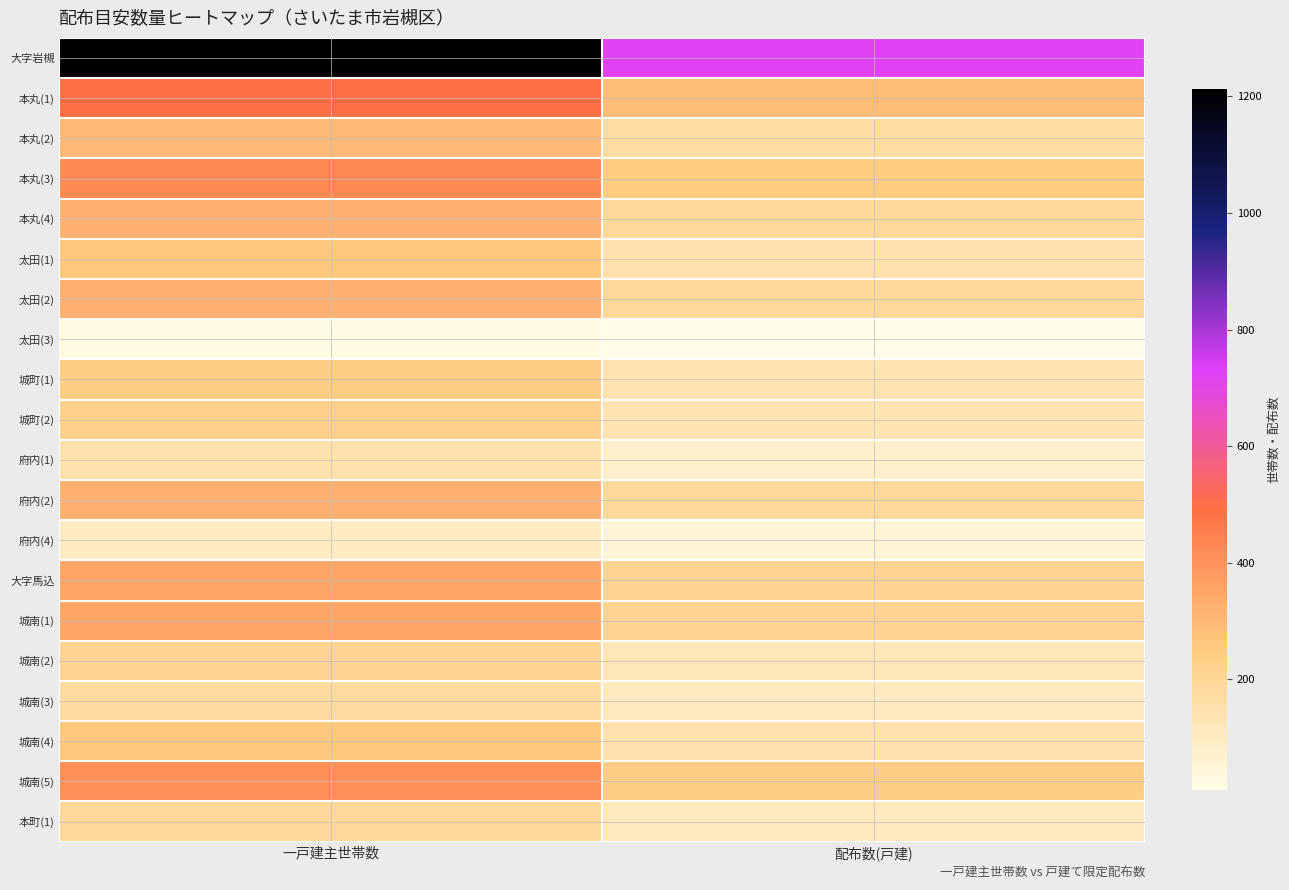

Reading right to left, what are all the values shown in this chart?

大字岩槻: 配布数(戸建)=720	一戸建主世帯数=1212
本丸(1): 配布数(戸建)=290	一戸建主世帯数=498
本丸(2): 配布数(戸建)=170	一戸建主世帯数=295
本丸(3): 配布数(戸建)=250	一戸建主世帯数=427
本丸(4): 配布数(戸建)=190	一戸建主世帯数=319
太田(1): 配布数(戸建)=150	一戸建主世帯数=263
太田(2): 配布数(戸建)=190	一戸建主世帯数=323
太田(3): 配布数(戸建)=10	一戸建主世帯数=26
城町(1): 配布数(戸建)=140	一戸建主世帯数=242
城町(2): 配布数(戸建)=130	一戸建主世帯数=230
府内(1): 配布数(戸建)=80	一戸建主世帯数=149
府内(2): 配布数(戸建)=190	一戸建主世帯数=317
府内(4): 配布数(戸建)=50	一戸建主世帯数=96
大字馬込: 配布数(戸建)=210	一戸建主世帯数=350
城南(1): 配布数(戸建)=210	一戸建主世帯数=352
城南(2): 配布数(戸建)=120	一戸建主世帯数=209
城南(3): 配布数(戸建)=100	一戸建主世帯数=175
城南(4): 配布数(戸建)=150	一戸建主世帯数=261
城南(5): 配布数(戸建)=240	一戸建主世帯数=413
本町(1): 配布数(戸建)=110	一戸建主世帯数=195